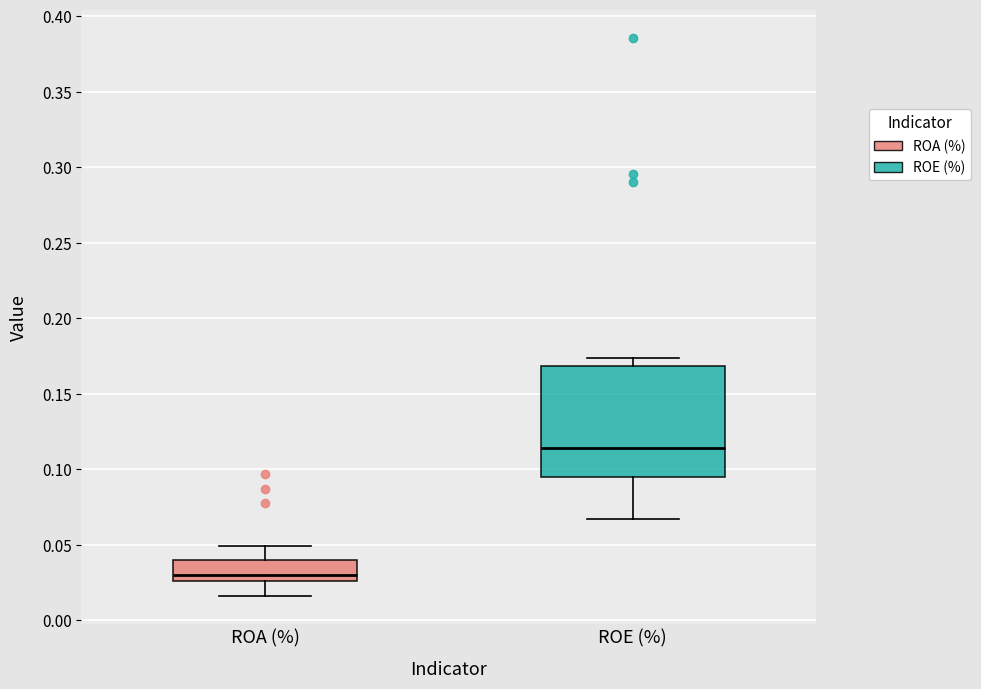

Which box is the tallest, from its lower edge to its upper edge?

ROE (%)